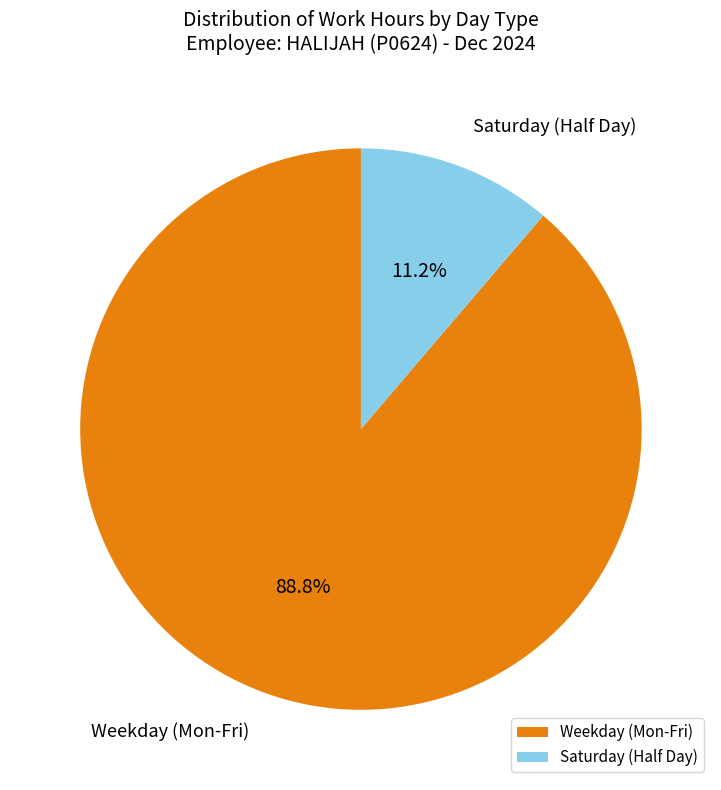

What is the ratio of the value at Weekday (Mon-Fri) to the value at Saturday (Half Day)?

7.9